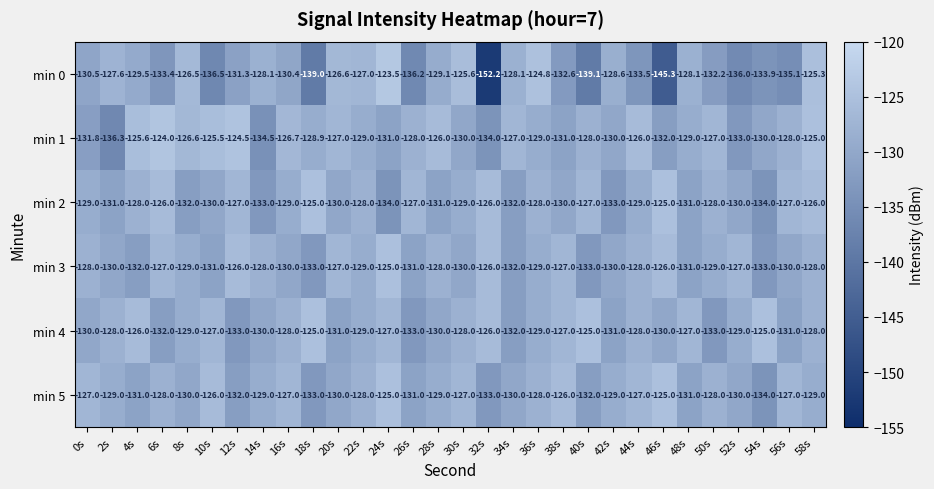

Which series has the largest range (max minus min)?

min 0